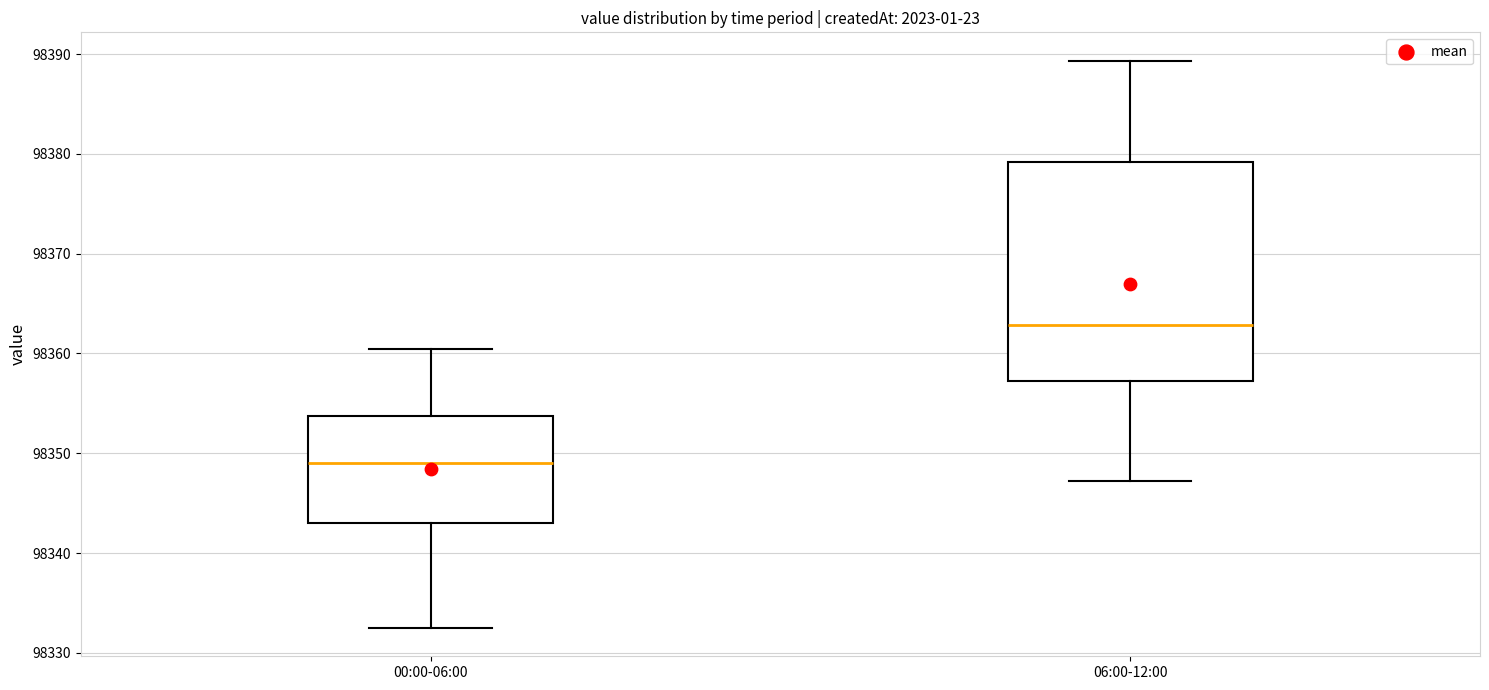

Which box has the lowest median line?

00:00-06:00